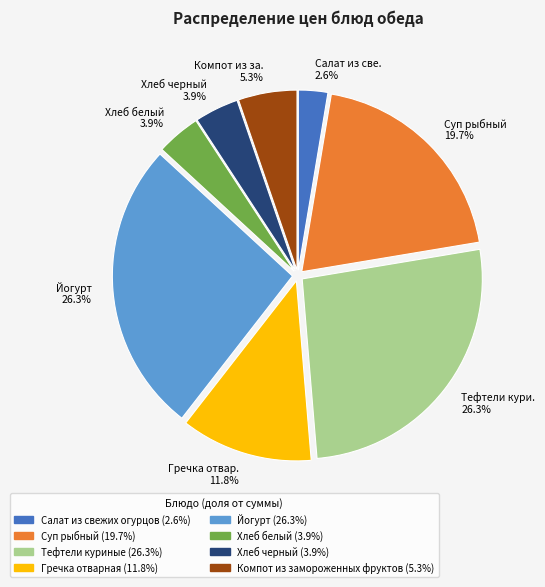

Do Хлеб белый 3.9% and Компот из за. 5.3% together represent more than half of the pie?

No